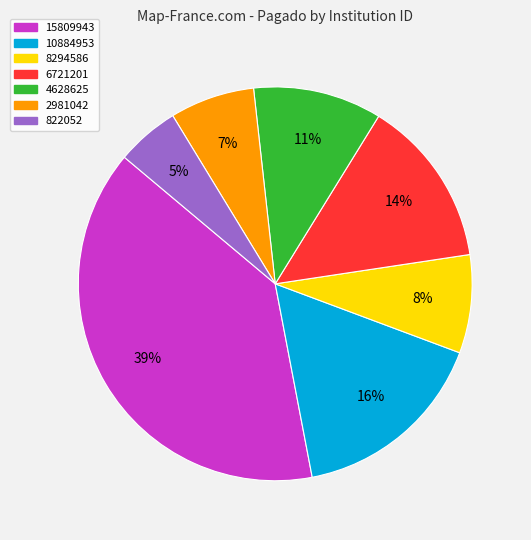

To the nearest percent, what percentage of the pie is 2981042?

7%